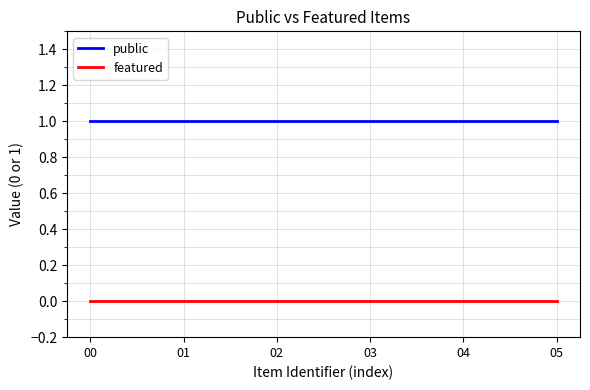

List the series in order of their overall mean, highest first.

public, featured